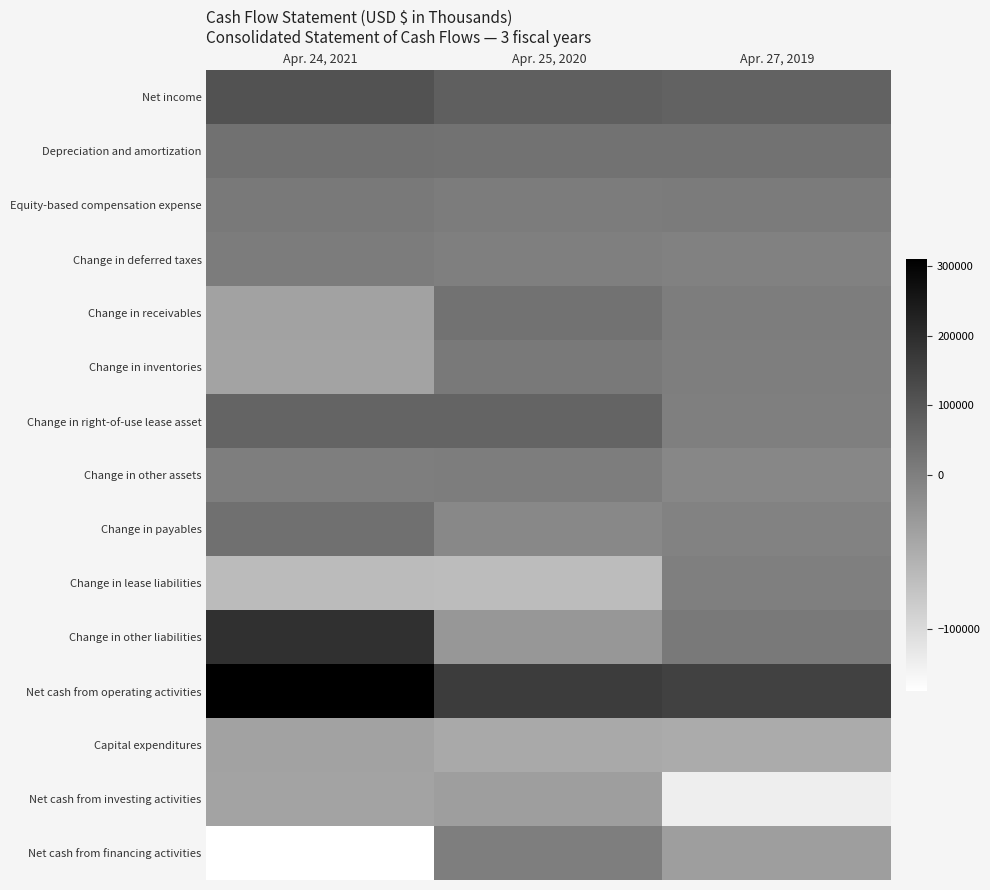

Reading left to right, list all the values displayed in this chart.

Net income: Apr. 24, 2021=107529	Apr. 25, 2020=78984	Apr. 27, 2019=70141
Depreciation and amortization: Apr. 24, 2021=33021	Apr. 25, 2020=31192	Apr. 27, 2019=31147
Equity-based compensation expense: Apr. 24, 2021=12671	Apr. 25, 2020=8371	Apr. 27, 2019=10981
Change in deferred taxes: Apr. 24, 2021=8790	Apr. 25, 2020=719	Apr. 27, 2019=-1668
Change in receivables: Apr. 24, 2021=-38288	Apr. 25, 2020=29686	Apr. 27, 2019=7195
Change in inventories: Apr. 24, 2021=-40727	Apr. 25, 2020=14900	Apr. 27, 2019=3135
Change in right-of-use lease asset: Apr. 24, 2021=65571	Apr. 25, 2020=67673	Apr. 27, 2019=0
Change in other assets: Apr. 24, 2021=2926	Apr. 25, 2020=7039	Apr. 27, 2019=-7737
Change in payables: Apr. 24, 2021=37068	Apr. 25, 2020=-9913	Apr. 27, 2019=-2388
Change in lease liabilities: Apr. 24, 2021=-65881	Apr. 25, 2020=-66238	Apr. 27, 2019=0
Change in other liabilities: Apr. 24, 2021=191397	Apr. 25, 2020=-25755	Apr. 27, 2019=14747
Net cash from operating activities: Apr. 24, 2021=309917	Apr. 25, 2020=164242	Apr. 27, 2019=150745
Capital expenditures: Apr. 24, 2021=-37960	Apr. 25, 2020=-46035	Apr. 27, 2019=-48433
Net cash from investing activities: Apr. 24, 2021=-40703	Apr. 25, 2020=-33915	Apr. 27, 2019=-121692
Net cash from financing activities: Apr. 24, 2021=-141054	Apr. 25, 2020=2558	Apr. 27, 2019=-33662